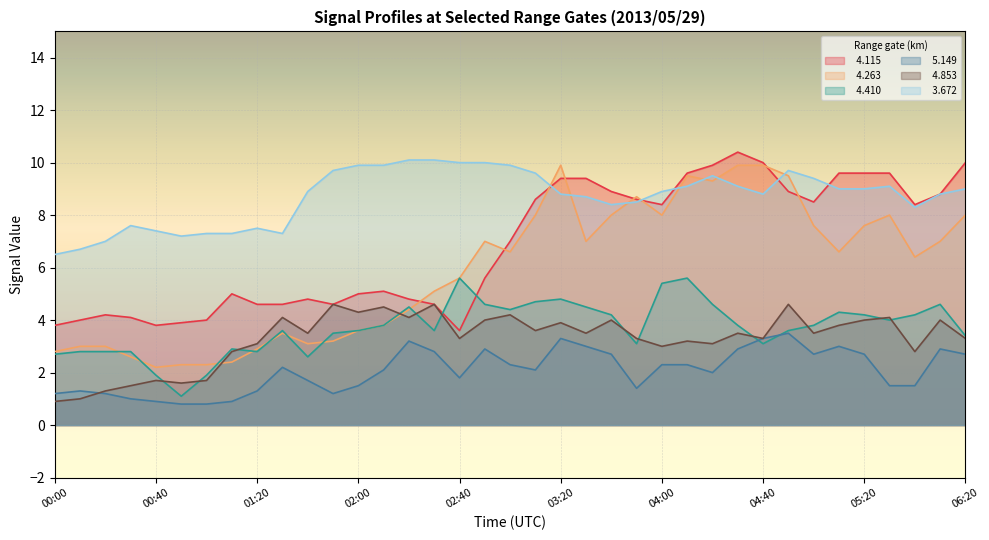

What position from the right is 06:00?

3